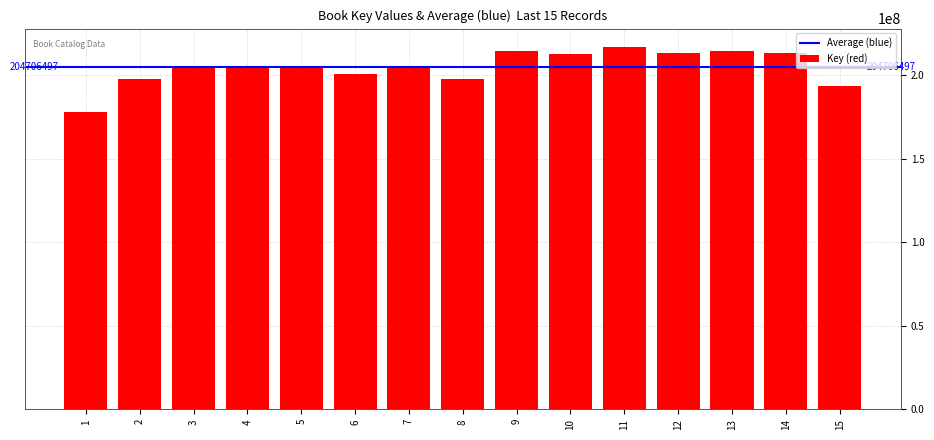

What is the value of the 13th bar from the left?

214502081